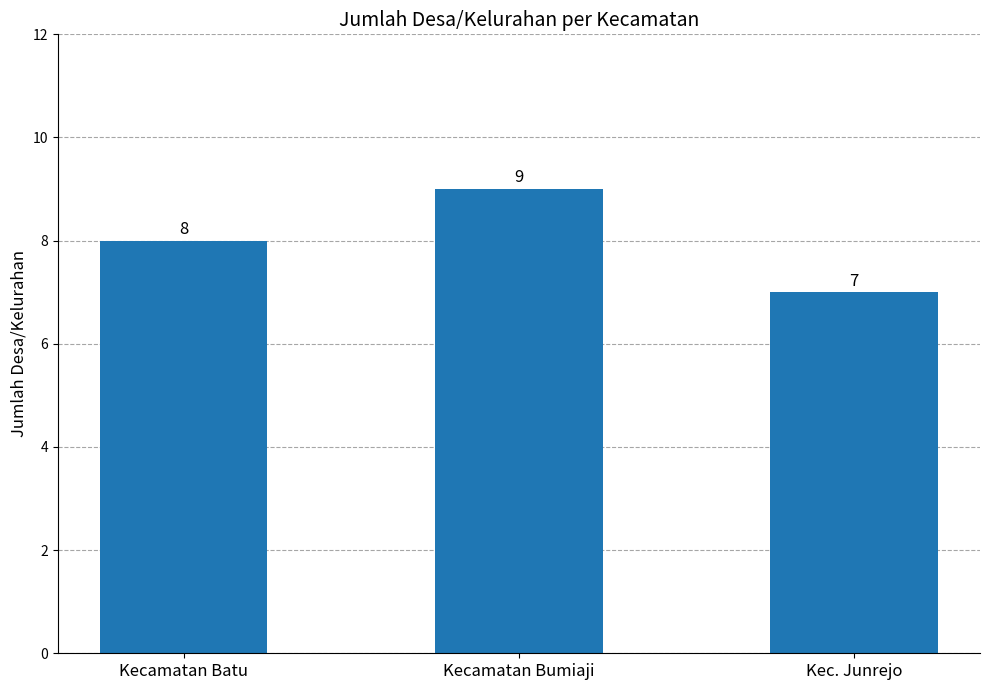

The chart shows a value of 5 at Kec. Junrejo. True or false?

False